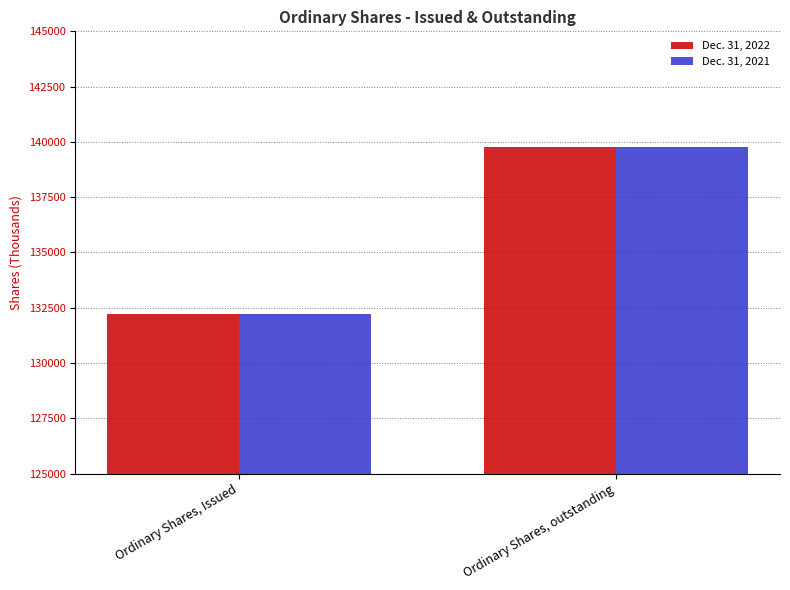

The value of Dec. 31, 2021 at Ordinary Shares, outstanding is 139764. True or false?

True